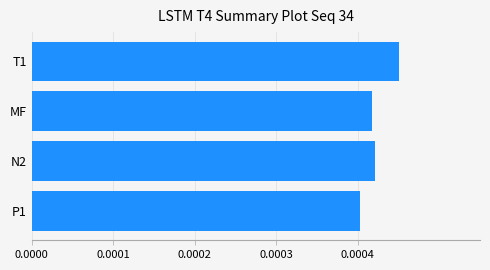

Between P1 and T1, which is larger?

T1